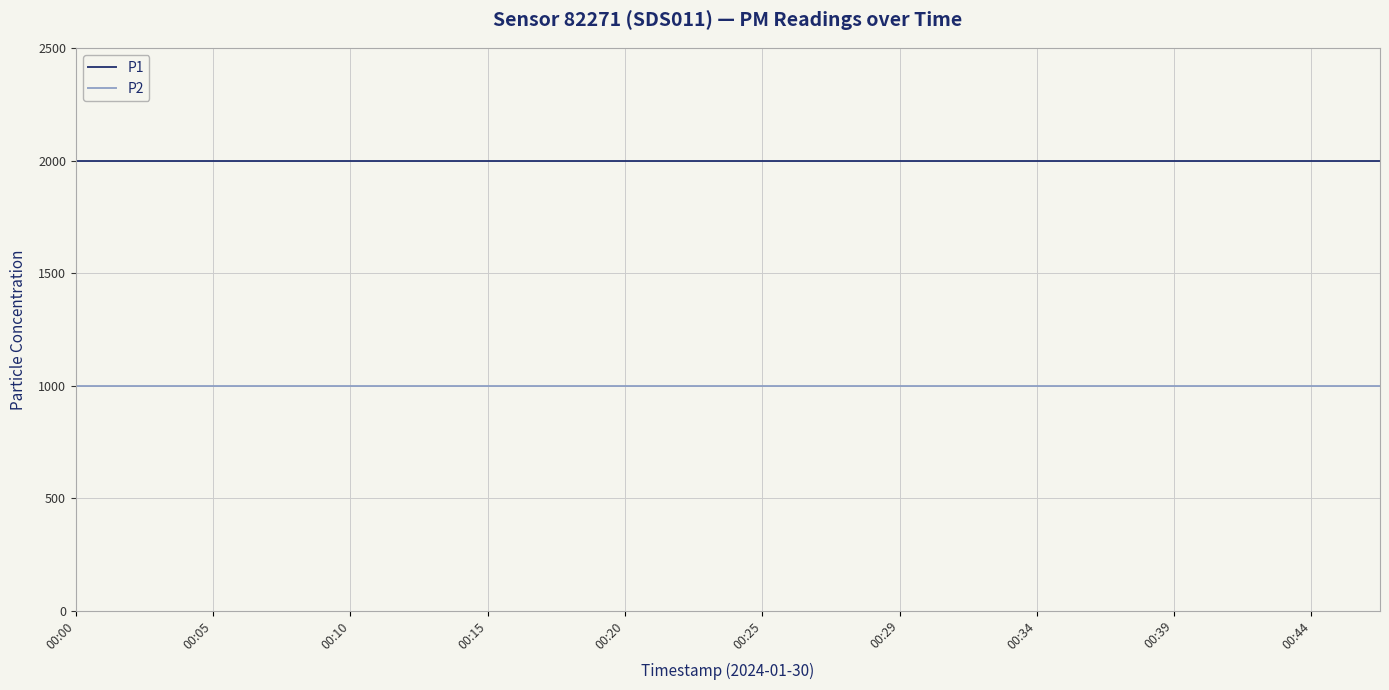

List the series in order of their overall mean, lowest first.

P2, P1